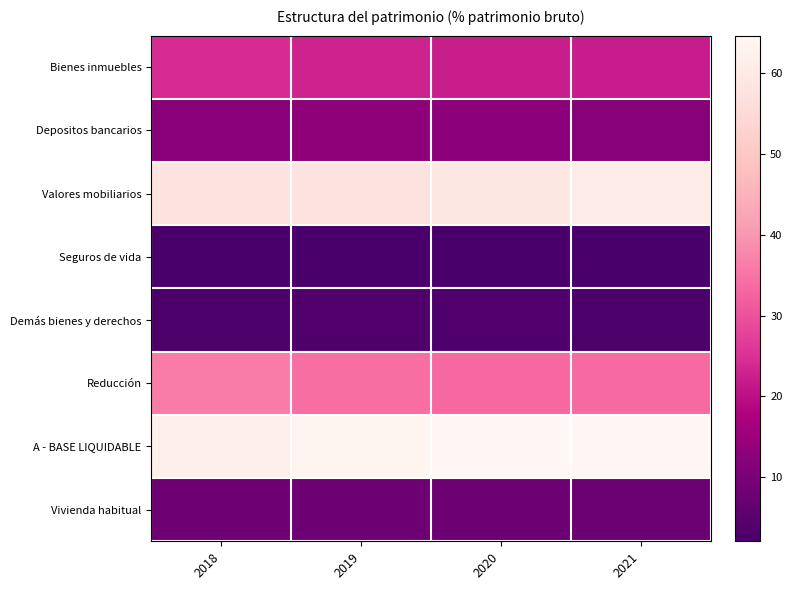

What is the difference between the highest and lowest values at 2020?

62.5